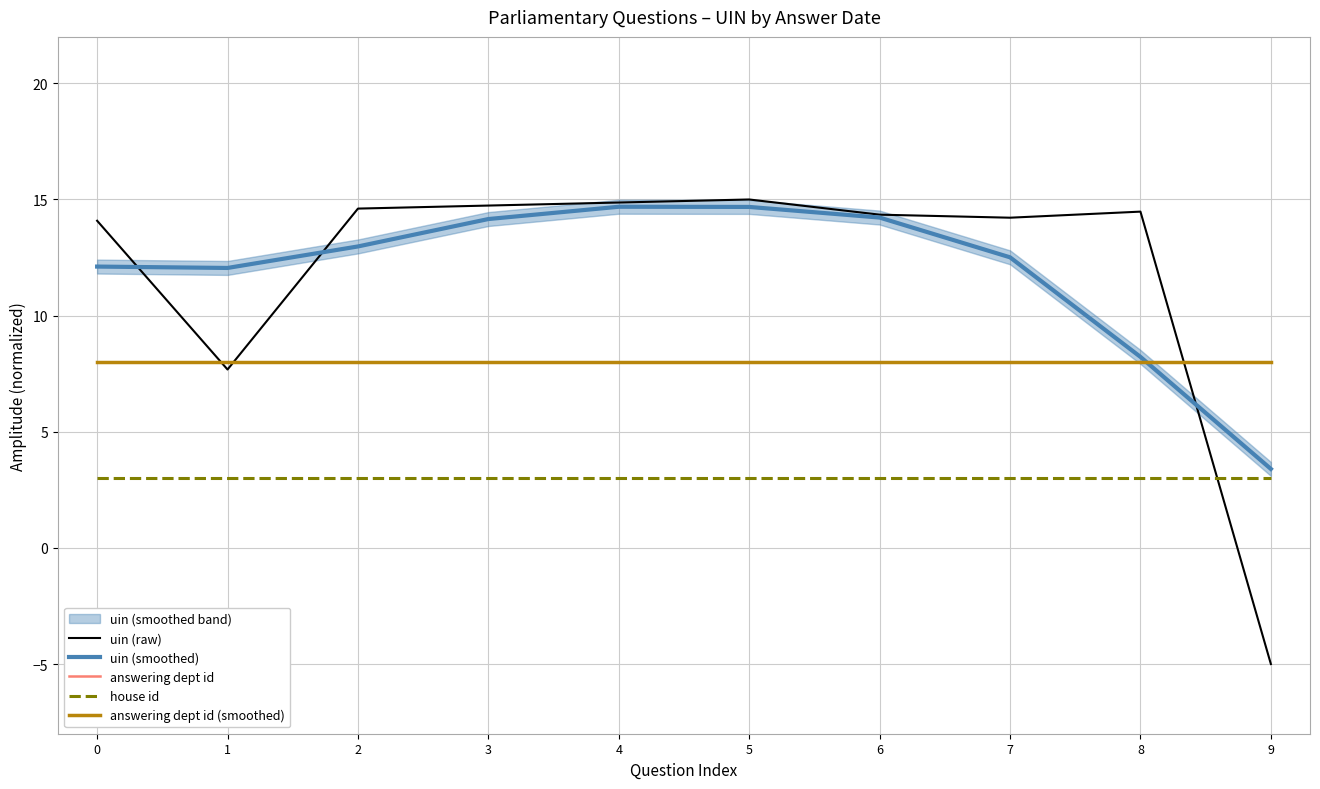

What value does the answering dept id series have at 8?

8.0